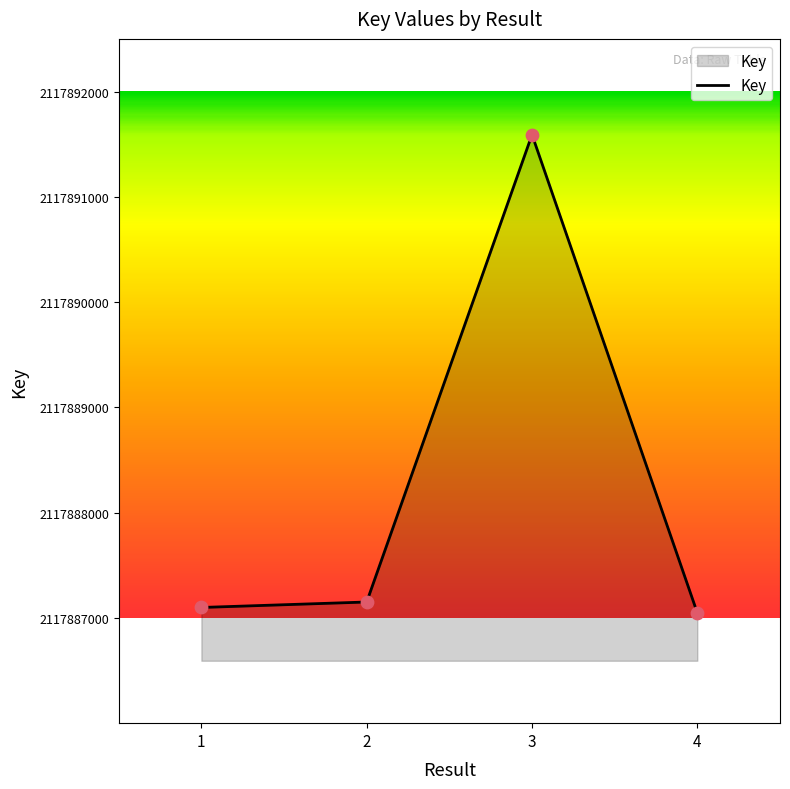

What is the change in value from 1 to 3?

+4491